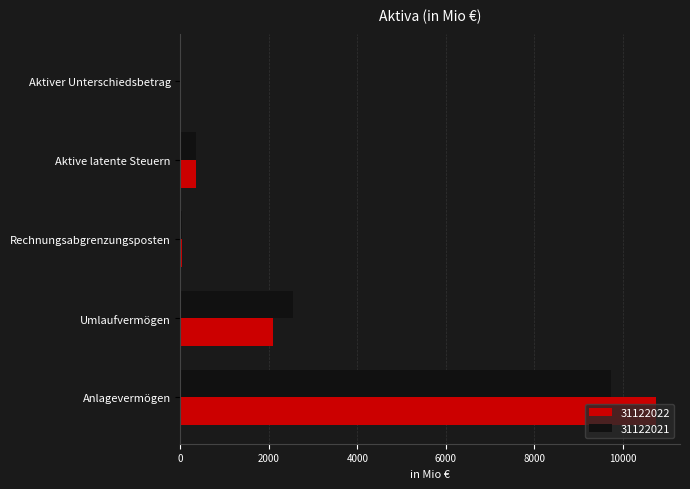

What are all the series names shown in the legend?

31122022, 31122021